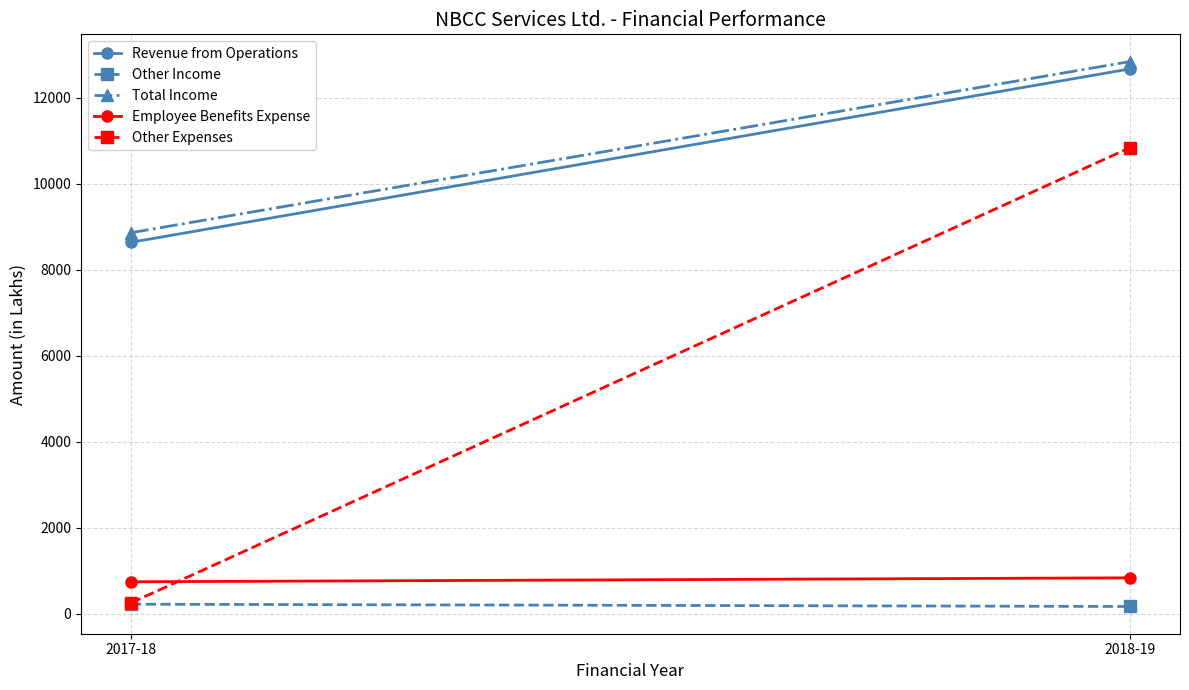

Reading left to right, list all the values displayed in this chart.

Revenue from Operations: 2017-18=8637	2018-19=12669
Other Income: 2017-18=223	2018-19=170
Total Income: 2017-18=8860	2018-19=12839
Employee Benefits Expense: 2017-18=744	2018-19=836
Other Expenses: 2017-18=253	2018-19=10839